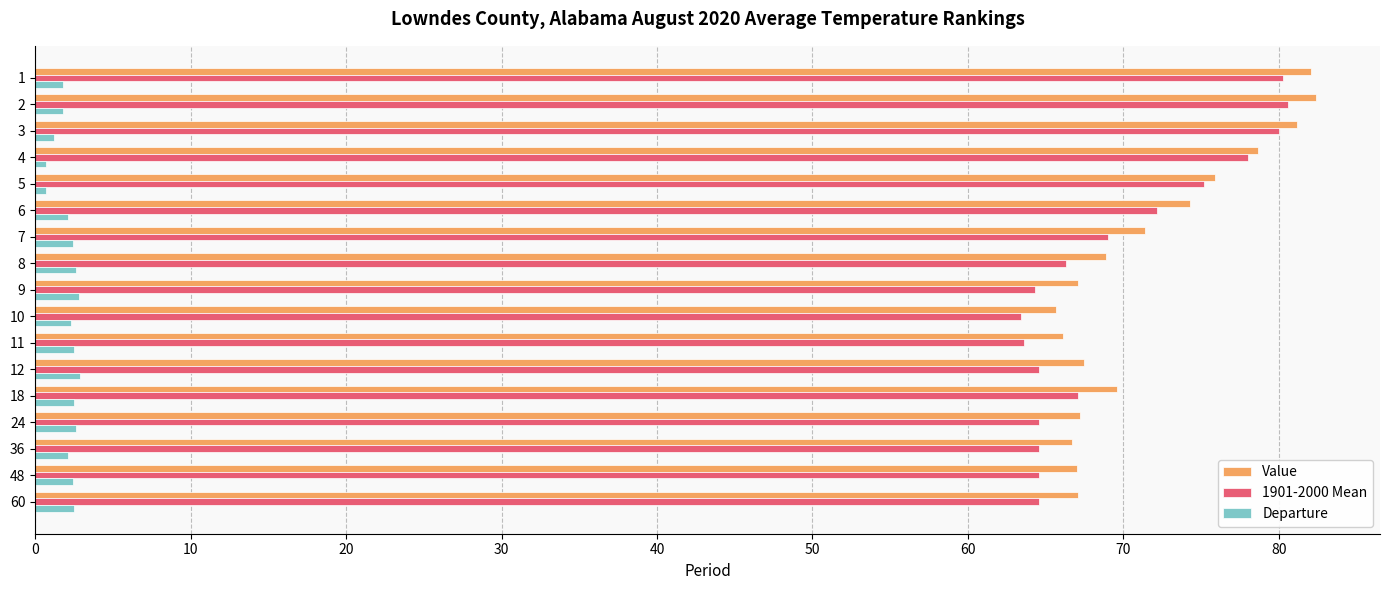

Is the value of Value at 24 greater than the value of Departure at 9?

Yes